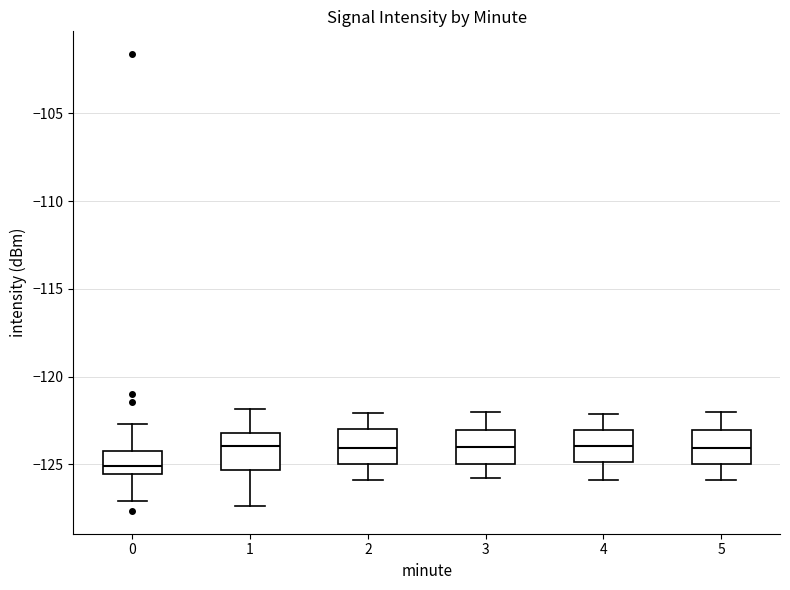

Reading left to right, transcribe this box plot: for each box, give where its median line is, the range the box spans, and where its two whiskers end, as read against the y-axis. The values are not printed on the chart, so give them approximately, as read against the axis.

0: median -125.0, box -125.5 to -124.0, whiskers -127.0 to -122.5
1: median -124.0, box -125.5 to -123.0, whiskers -127.5 to -122.0
2: median -124.0, box -125.0 to -123.0, whiskers -126.0 to -122.0
3: median -124.0, box -125.0 to -123.0, whiskers -126.0 to -122.0
4: median -124.0, box -125.0 to -123.0, whiskers -126.0 to -122.0
5: median -124.0, box -125.0 to -123.0, whiskers -126.0 to -122.0